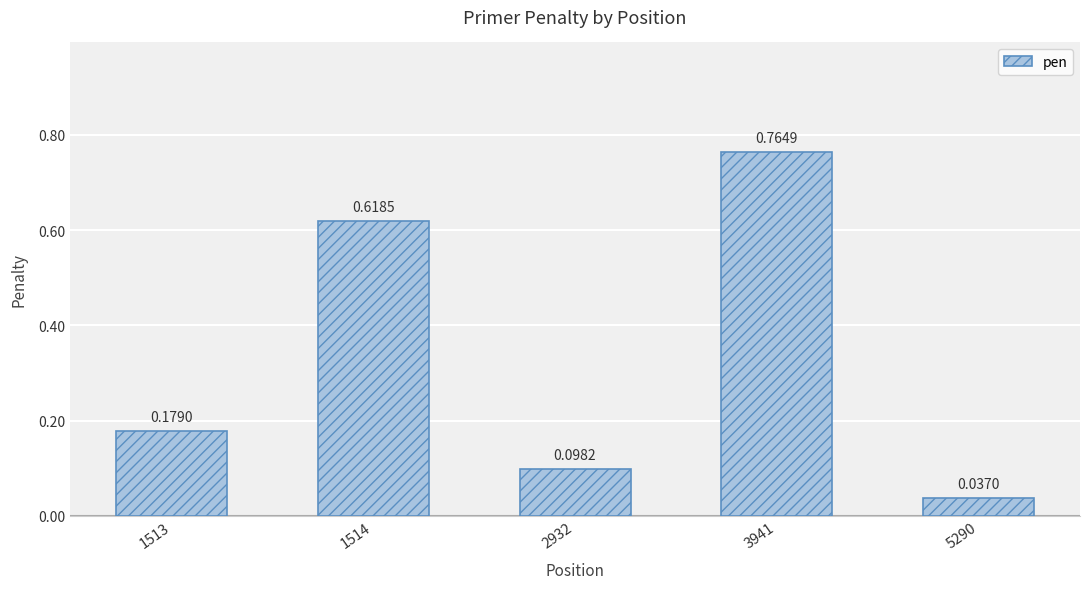

Rank the categories by value from highest to lowest.

3941, 1514, 1513, 2932, 5290